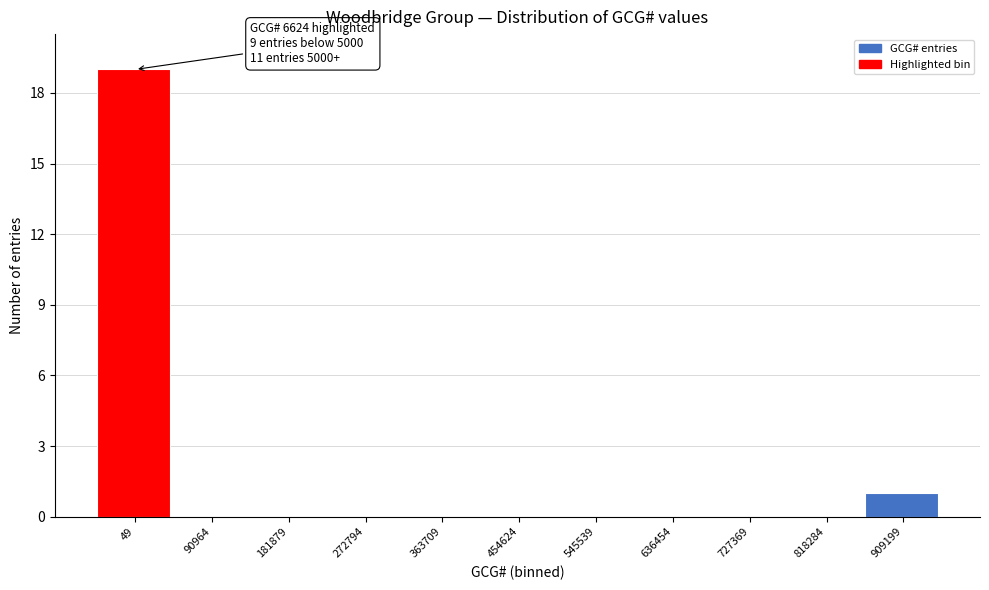

Reading right to left, extract all data points from this chart.

909199=1	818284=0	727369=0	636454=0	545539=0	454624=0	363709=0	272794=0	181879=0	90964=0	49=19